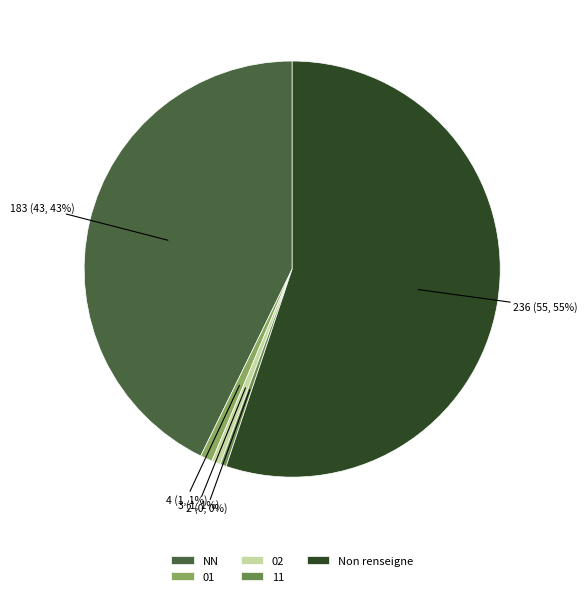

Is the sum of NN and 02 greater than half?

No